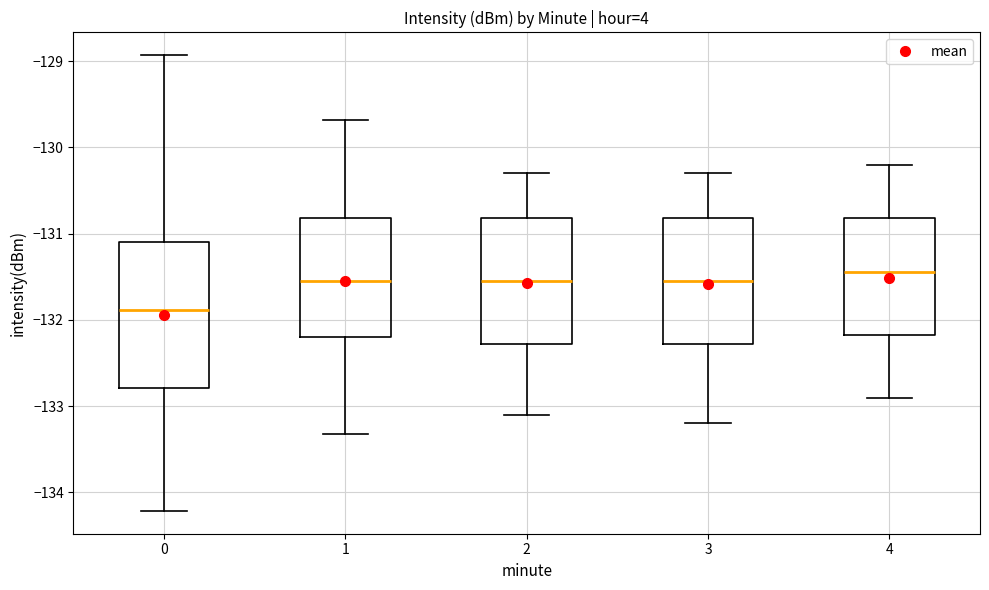

Reading left to right, transcribe this box plot: for each box, give where its median line is, the range the box spans, and where its two whiskers end, as read against the y-axis. The values are not printed on the chart, so give them approximately, as read against the axis.

0: median -131.9, box -132.8 to -131.1, whiskers -134.2 to -128.9
1: median -131.5, box -132.2 to -130.8, whiskers -133.3 to -129.7
2: median -131.5, box -132.3 to -130.8, whiskers -133.1 to -130.3
3: median -131.5, box -132.3 to -130.8, whiskers -133.2 to -130.3
4: median -131.4, box -132.2 to -130.8, whiskers -132.9 to -130.2